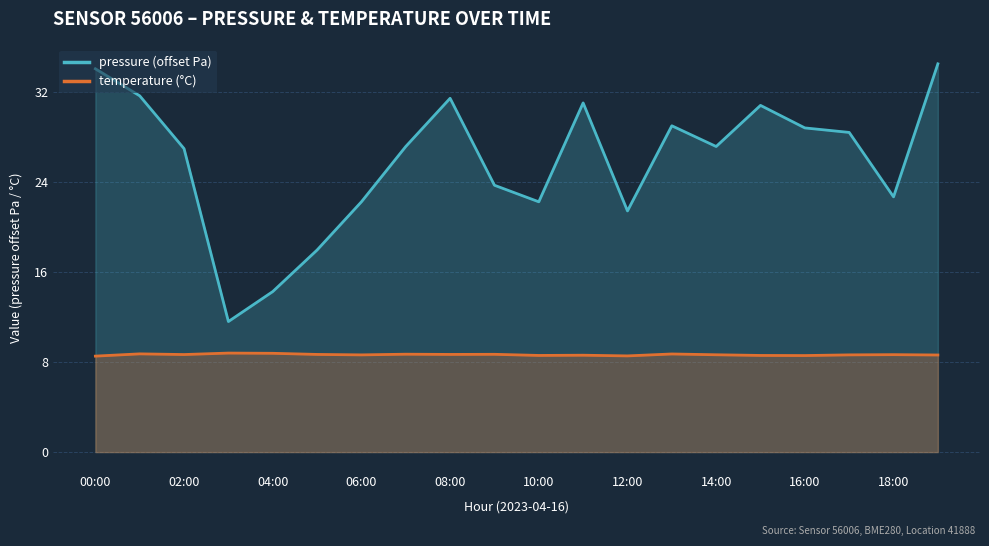

Reading right to left, list all the values displayed in this chart.

pressure: 19:00=34.5	18:00=22.7	17:00=28.4	16:00=28.8	15:00=30.8	14:00=27.1	13:00=29.0	12:00=21.4	11:00=31.0	10:00=22.2	09:00=23.7	08:00=31.4	07:00=27.1	06:00=22.2	05:00=17.9	04:00=14.2	03:00=11.6	02:00=26.9	01:00=31.6	00:00=34.0
temperature: 19:00=8.6	18:00=8.7	17:00=8.6	16:00=8.6	15:00=8.6	14:00=8.6	13:00=8.7	12:00=8.5	11:00=8.6	10:00=8.6	09:00=8.7	08:00=8.7	07:00=8.7	06:00=8.6	05:00=8.7	04:00=8.8	03:00=8.8	02:00=8.7	01:00=8.7	00:00=8.5